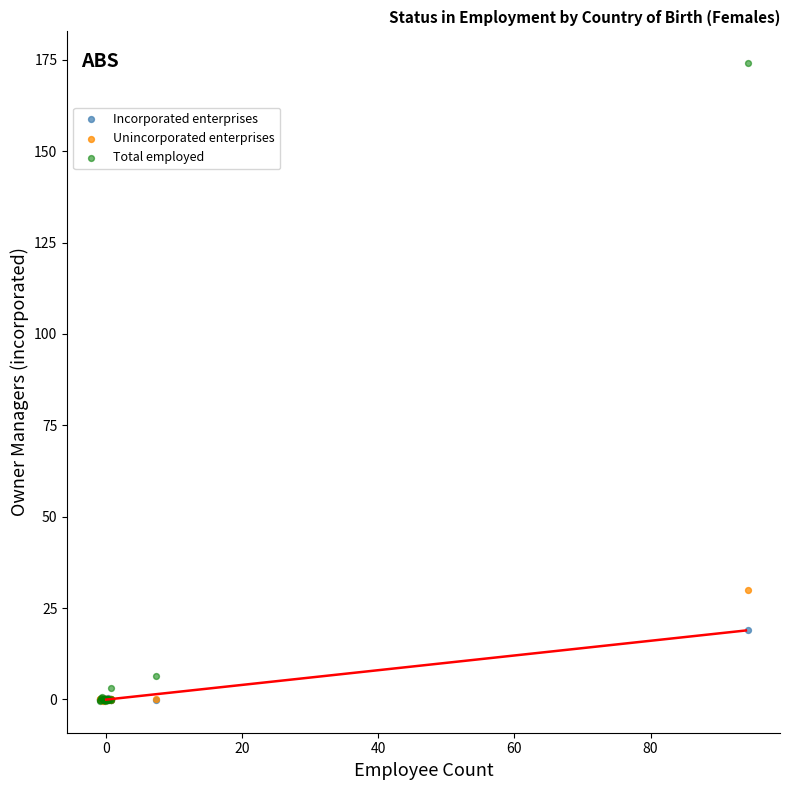

In the Total employed series, what Y value is closest to 86?

6.5